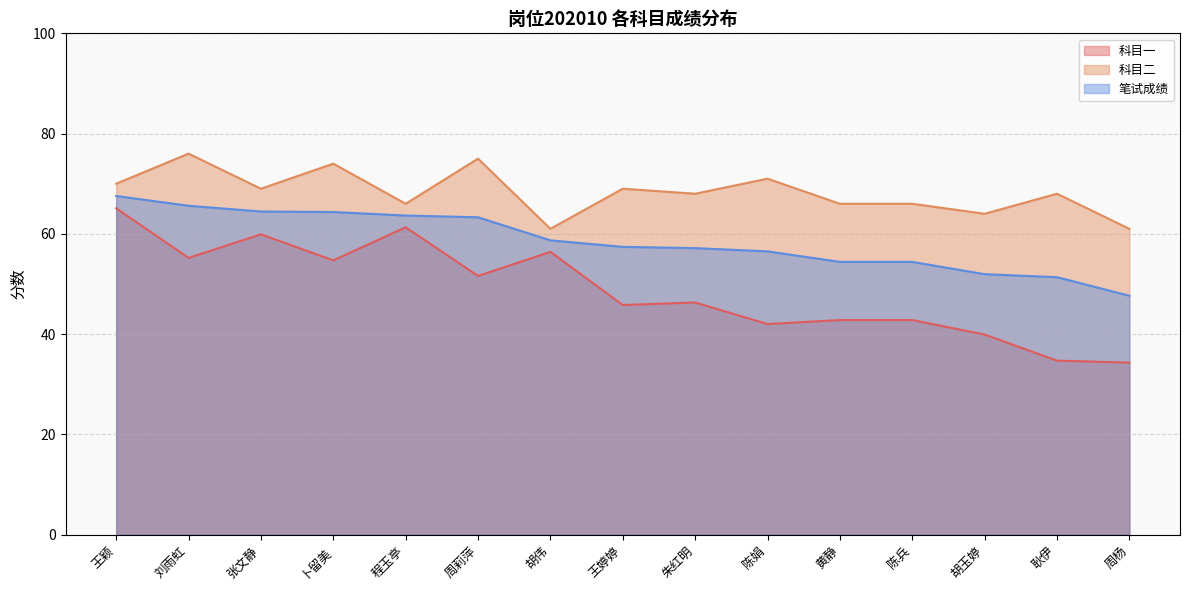

Which series has the widest spread of values?

科目一